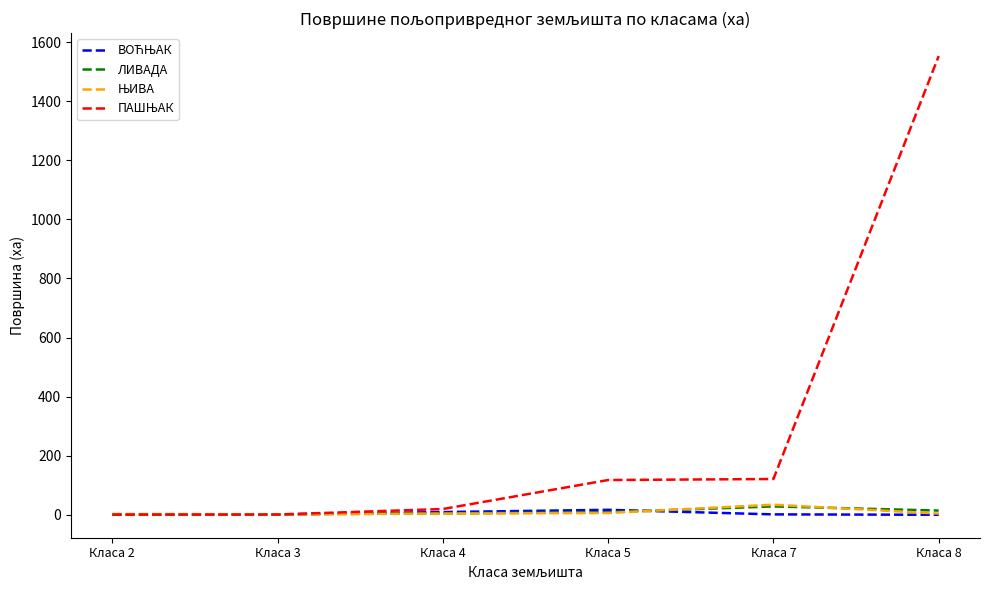

What is the greatest value displayed?

1552.6